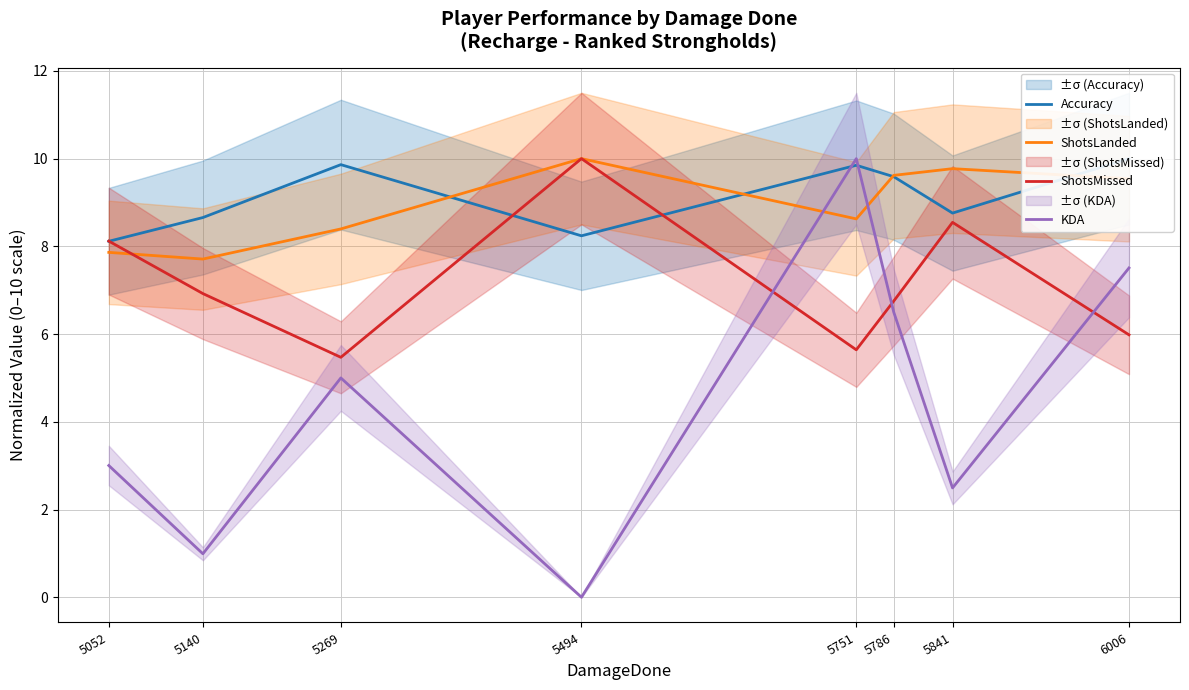

Reading left to right, list all the values displayed in this chart.

Accuracy: 8.1	8.7	9.9	8.2	9.8	9.6	8.8	10.0
ShotsLanded: 7.9	7.7	8.4	10.0	8.6	9.6	9.8	9.5
ShotsMissed: 8.1	6.9	5.5	10.0	5.6	6.8	8.5	6.0
KDA: 3.0	1.0	5.0	0.0	10.0	6.5	2.5	7.5